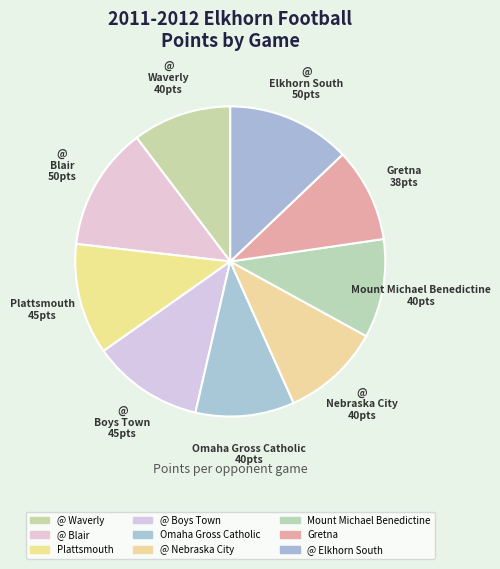

The Gretna slice represents 10% of the pie. True or false?

True